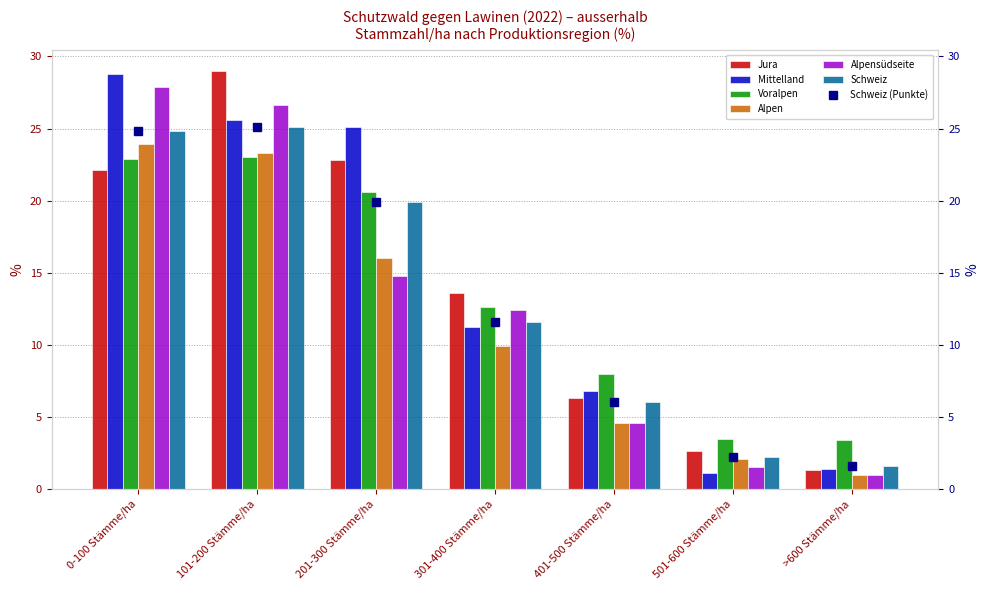

At how many categories does at least one series exceed 25?

3